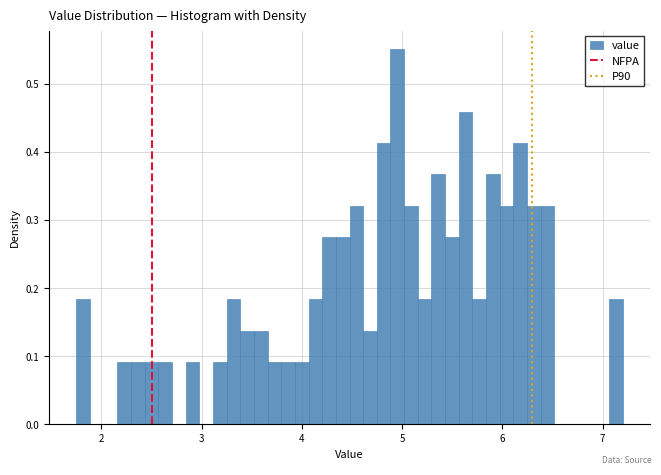

Read against the x-axis, roughly where is the centre of the tallest bar?

5.0